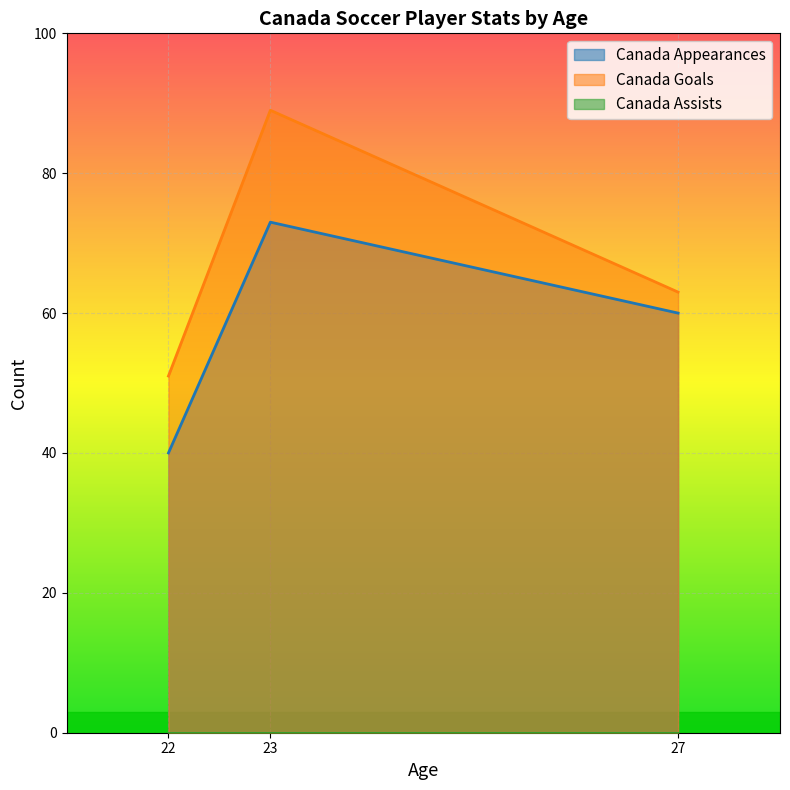

List the labels in order of Canada Appearances value, smallest first.

22, 27, 23